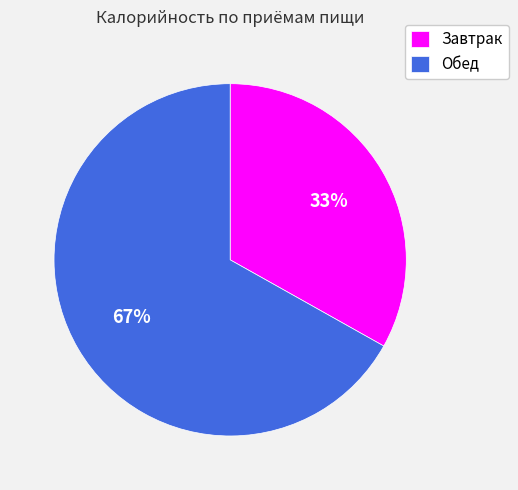

Which slice represents more than half of the pie?

Обед